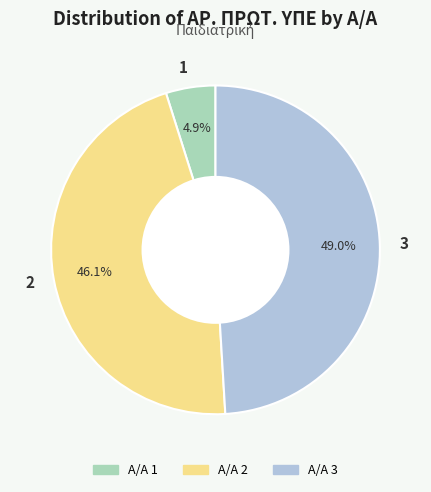

True or false: 2 accounts for 58% of the total.

False